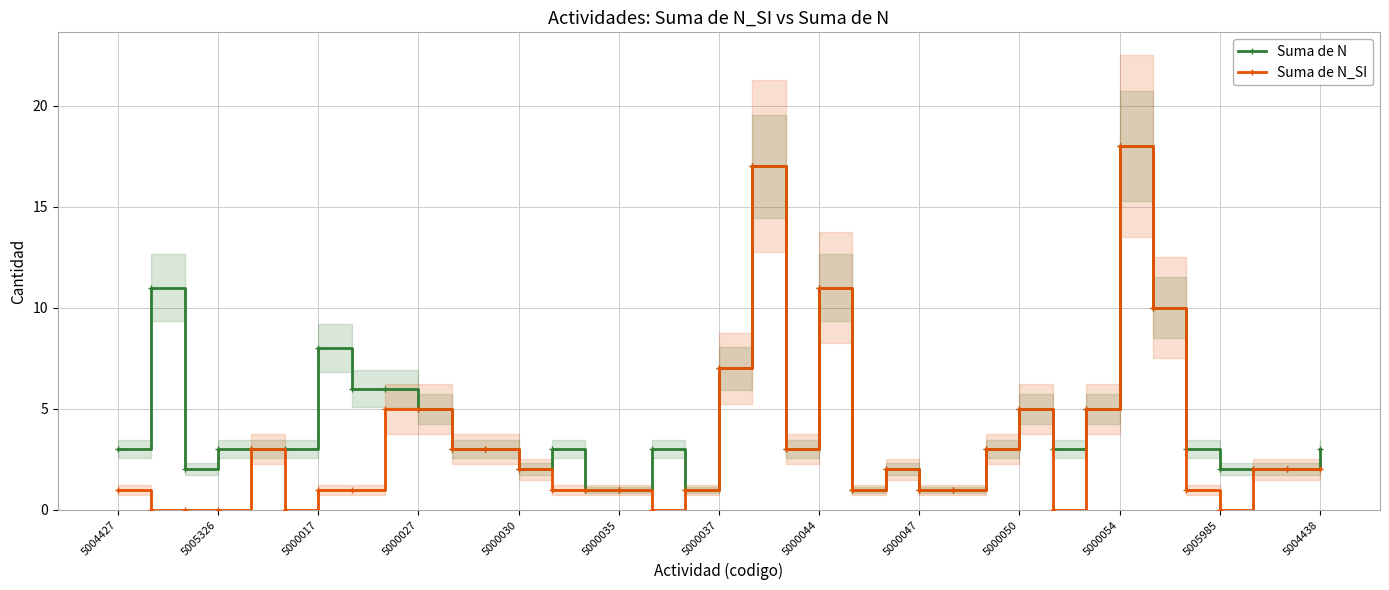

List the series in order of their peak value, lowest first.

Suma de N, Suma de N_SI